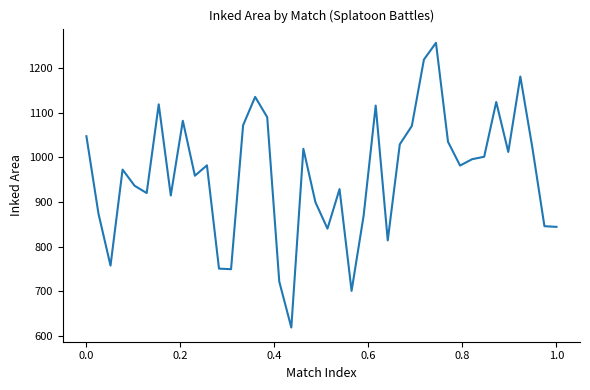

What is the greatest value displayed?

1256.0